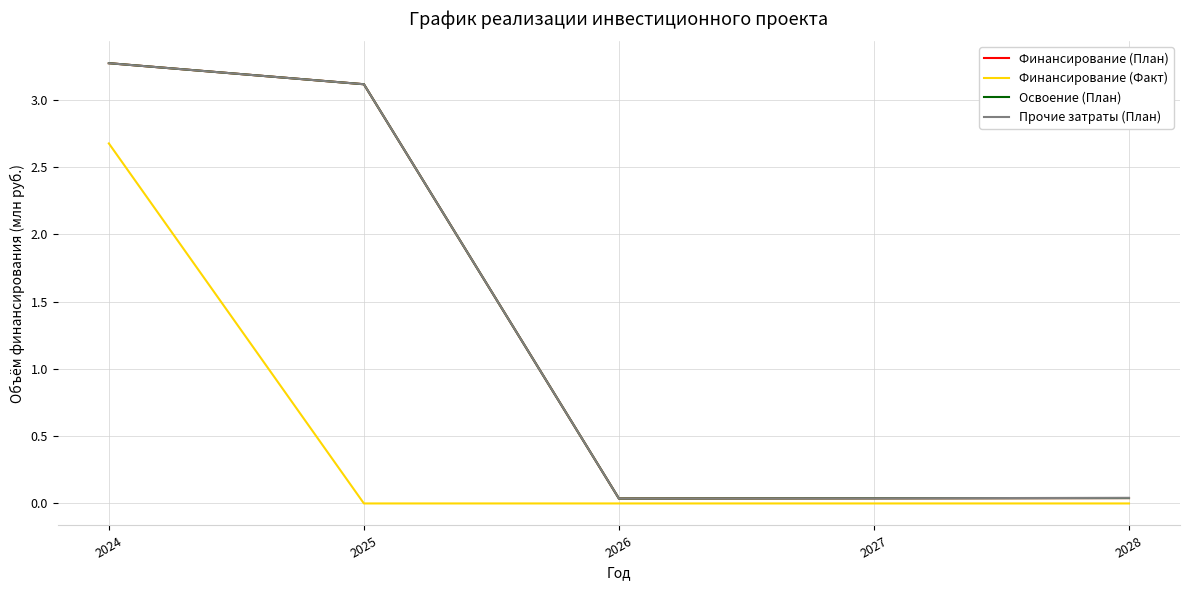

Does the chart display data point markers on the line(s)?

No